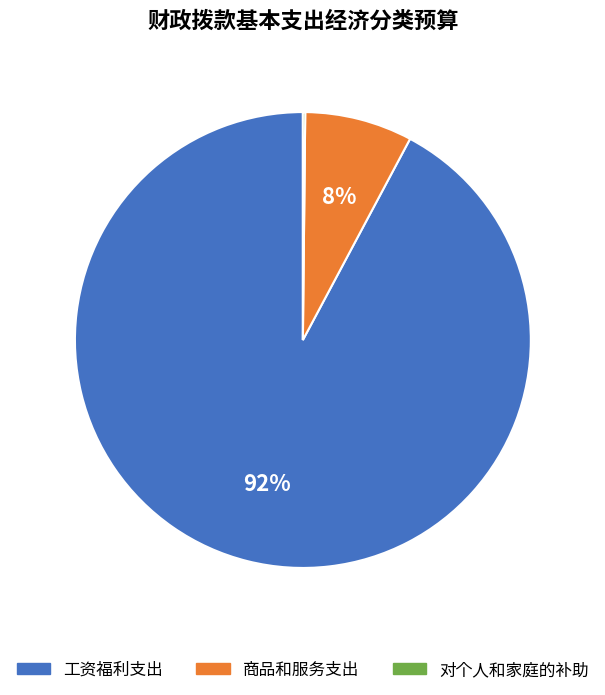

Is it true that 商品和服务支出 is 17% of the pie?

False